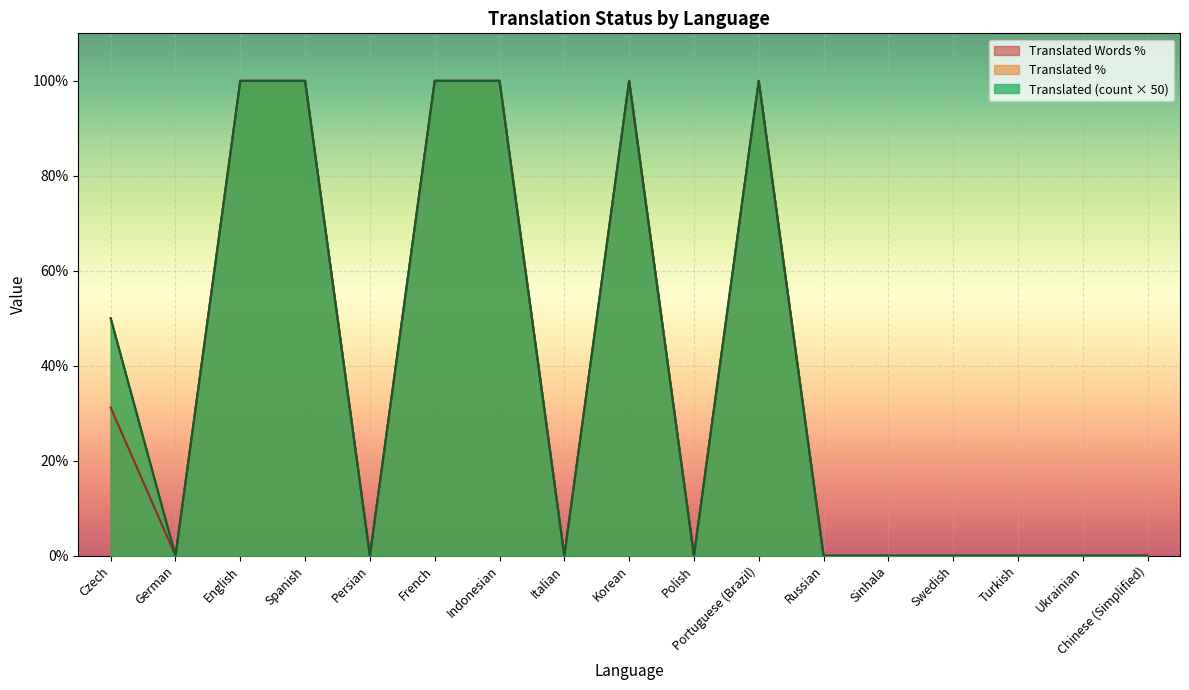

Where is the first local maximum for translated?

Korean